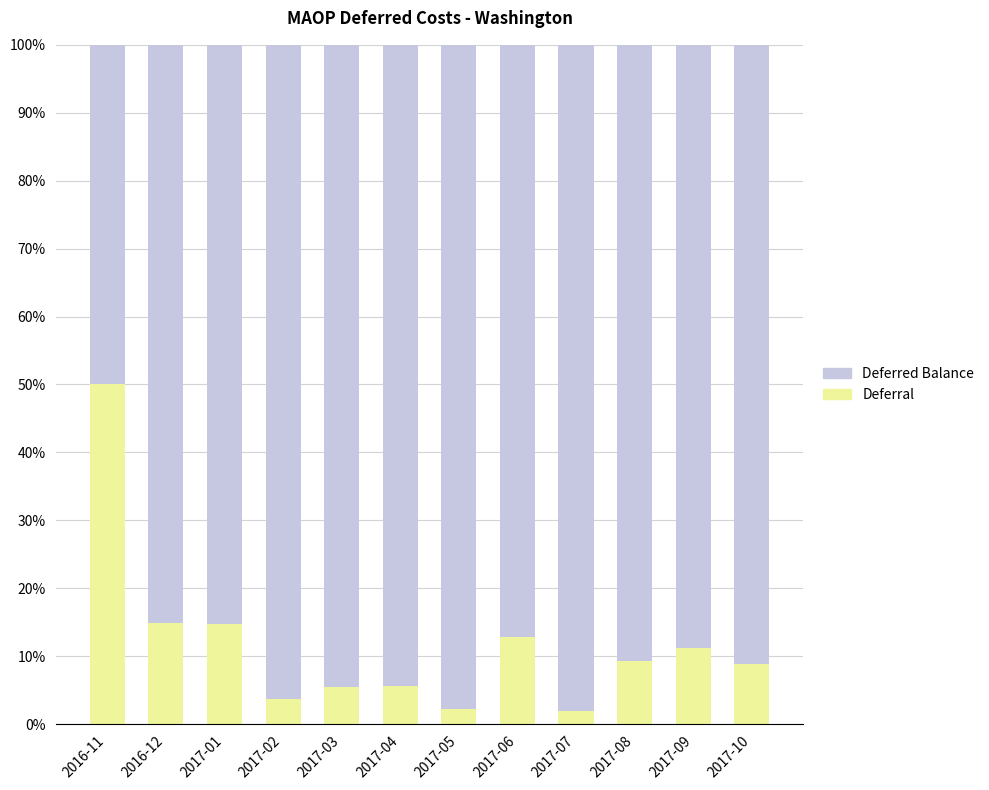

Is it true that Deferral equals 5.7 at 2017-04?

True